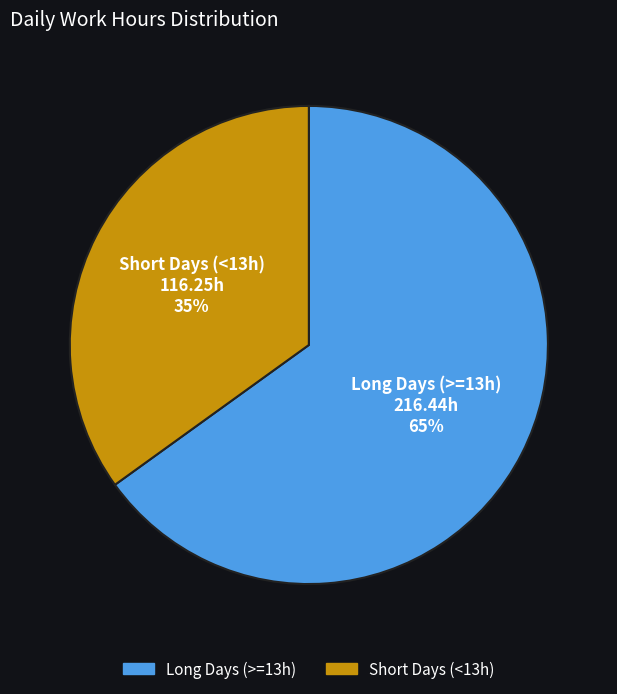

What is the smallest slice in the pie chart?

Short Days (<13h)